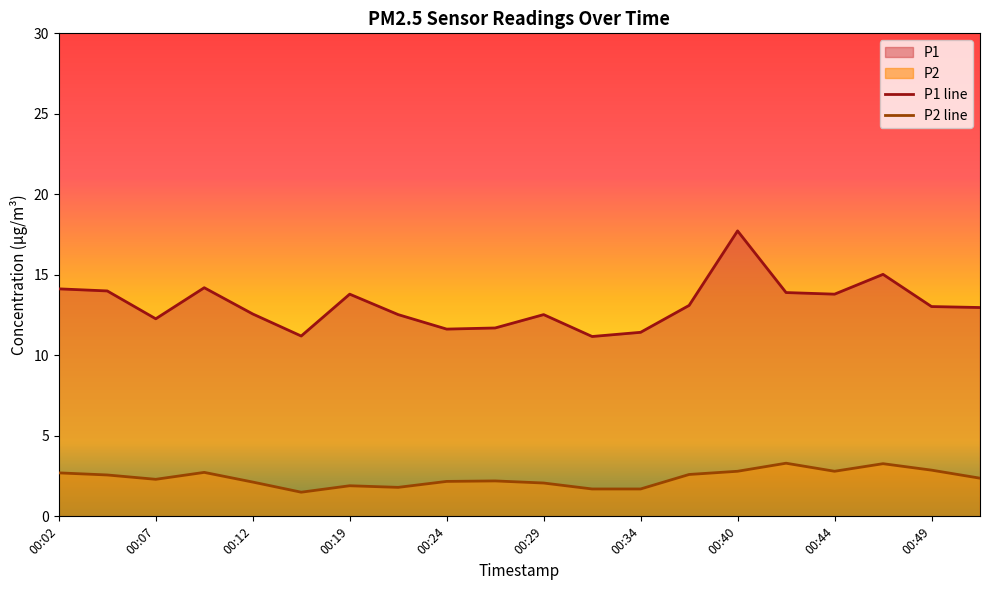

Reading left to right, what are all the values shown in this chart?

P1: 14.1	14.0	12.3	14.2	12.6	11.2	13.8	12.5	11.6	11.7	12.5	11.2	11.4	13.1	17.7	13.9	13.8	15.0	13.0	13.0
P2: 2.7	2.6	2.3	2.7	2.1	1.5	1.9	1.8	2.2	2.2	2.1	1.7	1.7	2.6	2.8	3.3	2.8	3.3	2.9	2.4